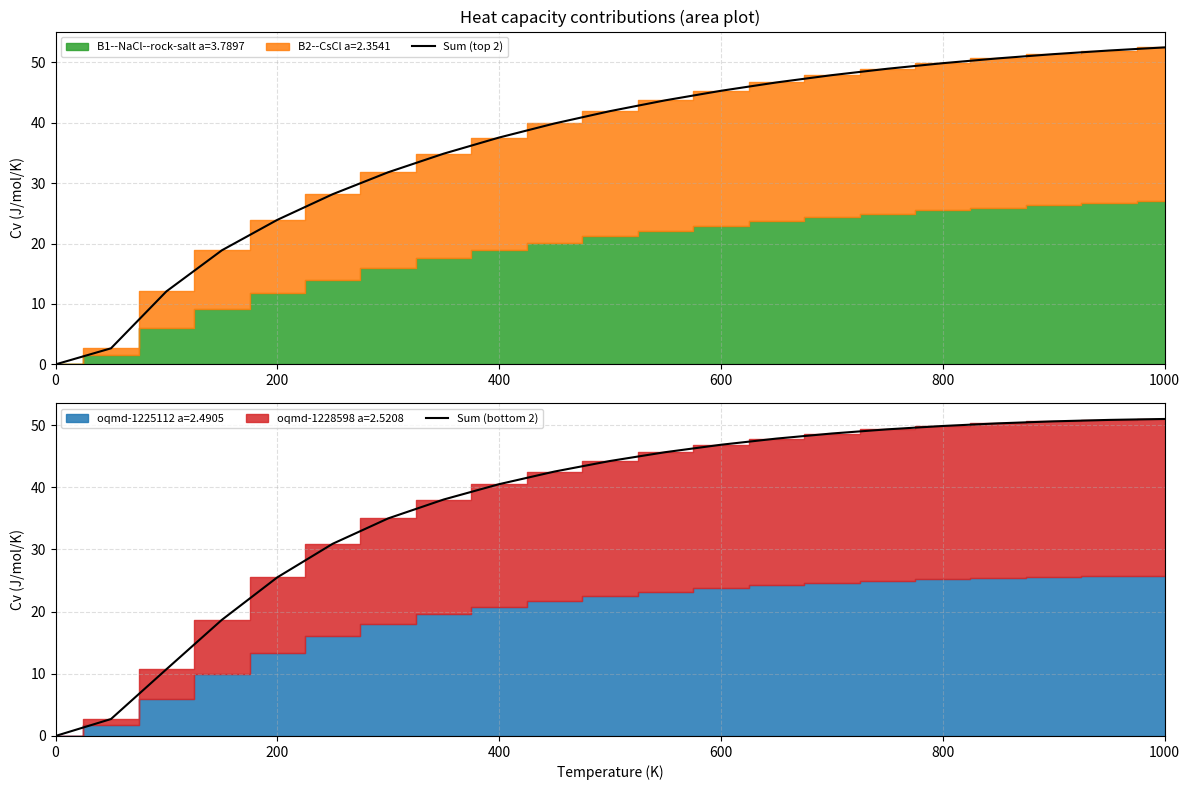

What is the greatest value displayed?

52.5